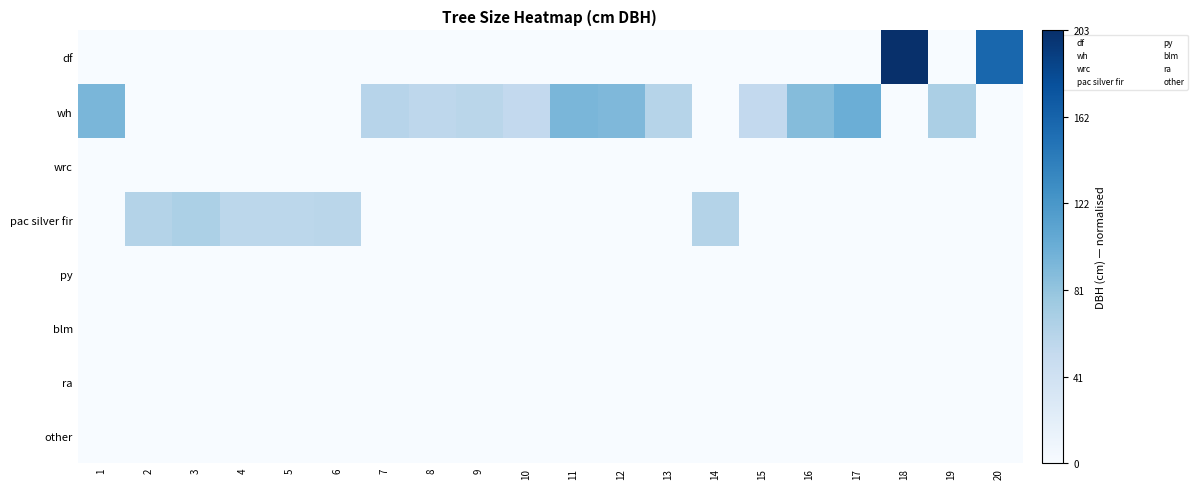

Which series has the largest range (max minus min)?

df